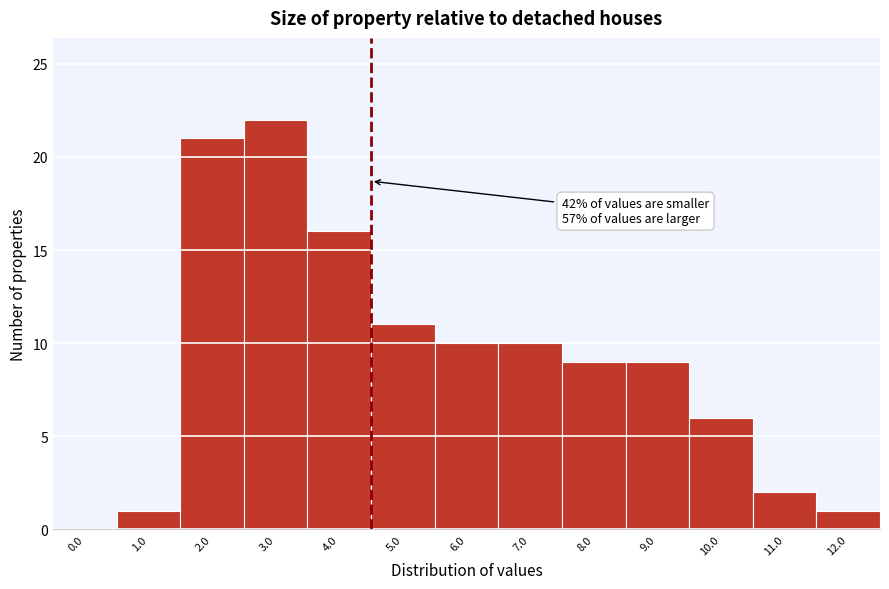

Reading right to left, transcribe all the data shown in this chart.

12.0=1	11.0=2	10.0=6	9.0=9	8.0=9	7.0=10	6.0=10	5.0=11	4.0=16	3.0=22	2.0=21	1.0=1	0.0=0